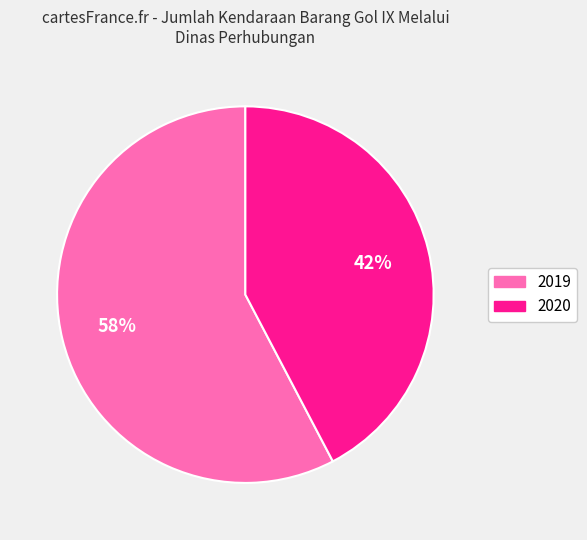

Count the number of slices in the pie.

2